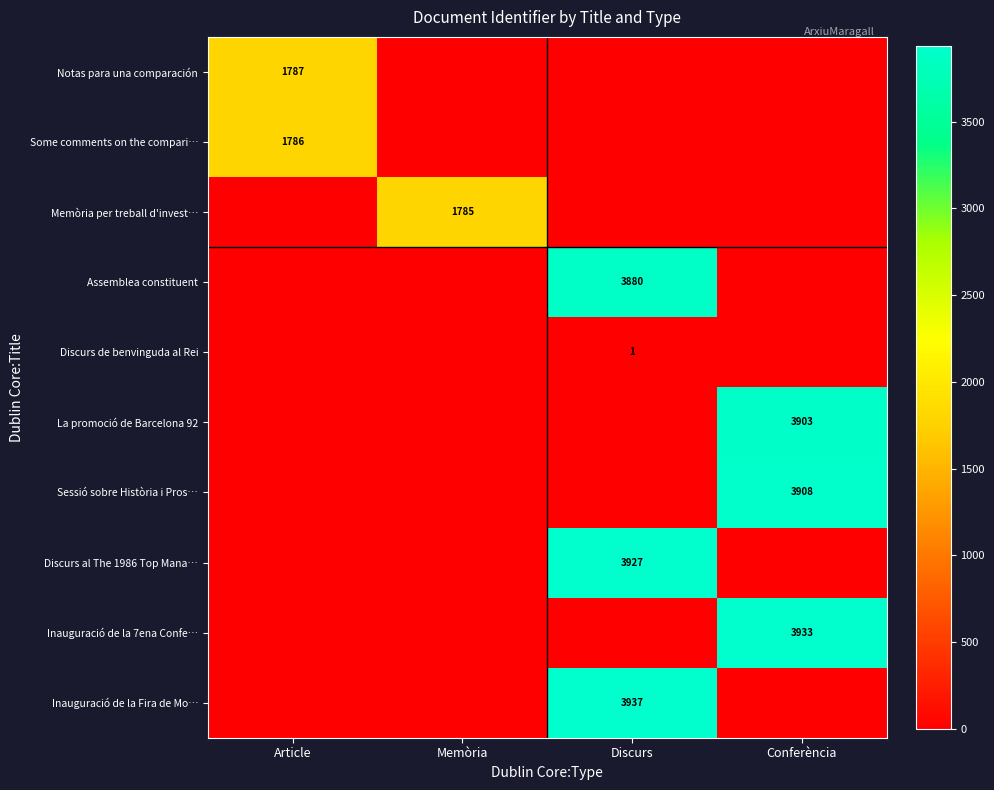

At how many categories does at least one series exceed 3070?

2